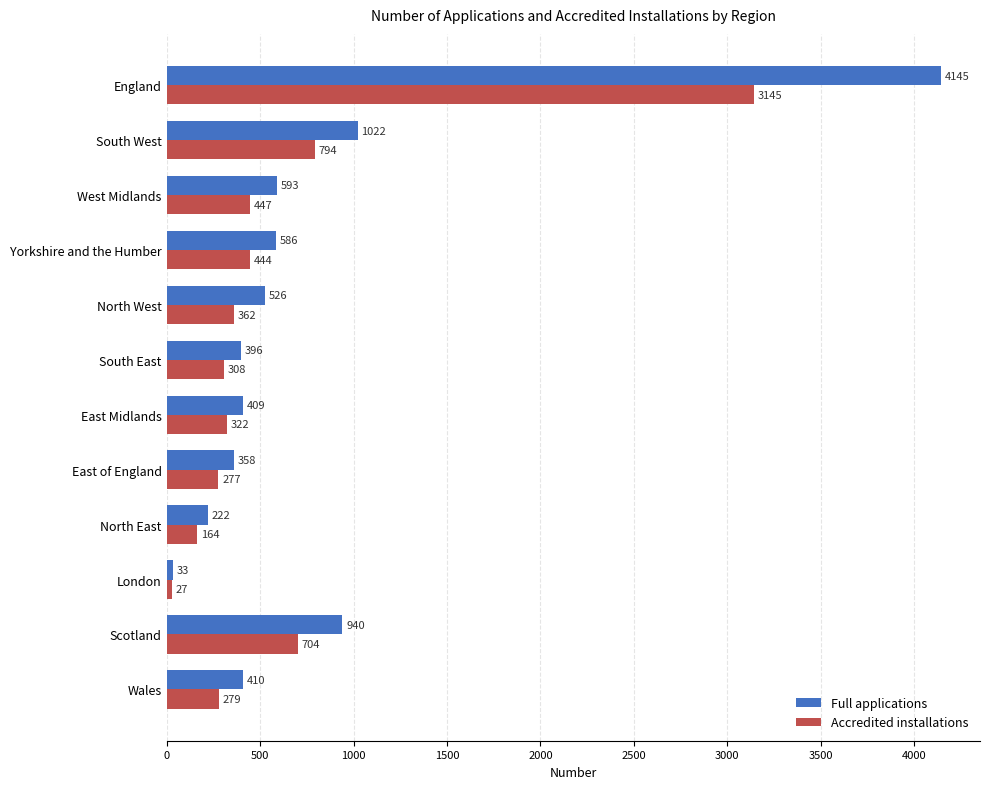

Which series has the largest range (max minus min)?

Full applications